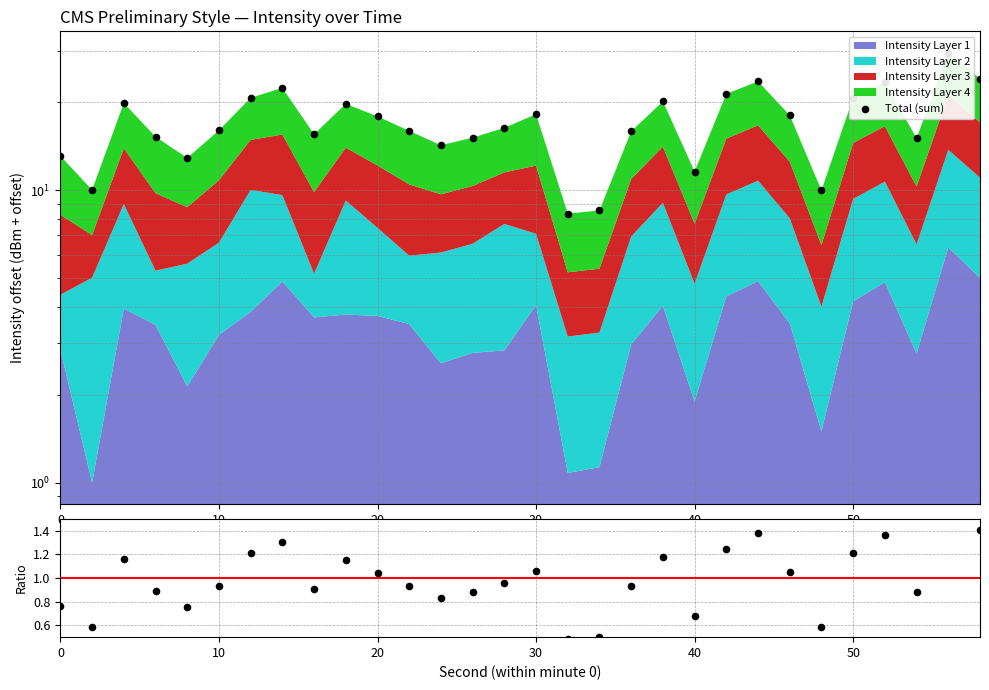

Which series has the largest total across all categories?

Total (sum)